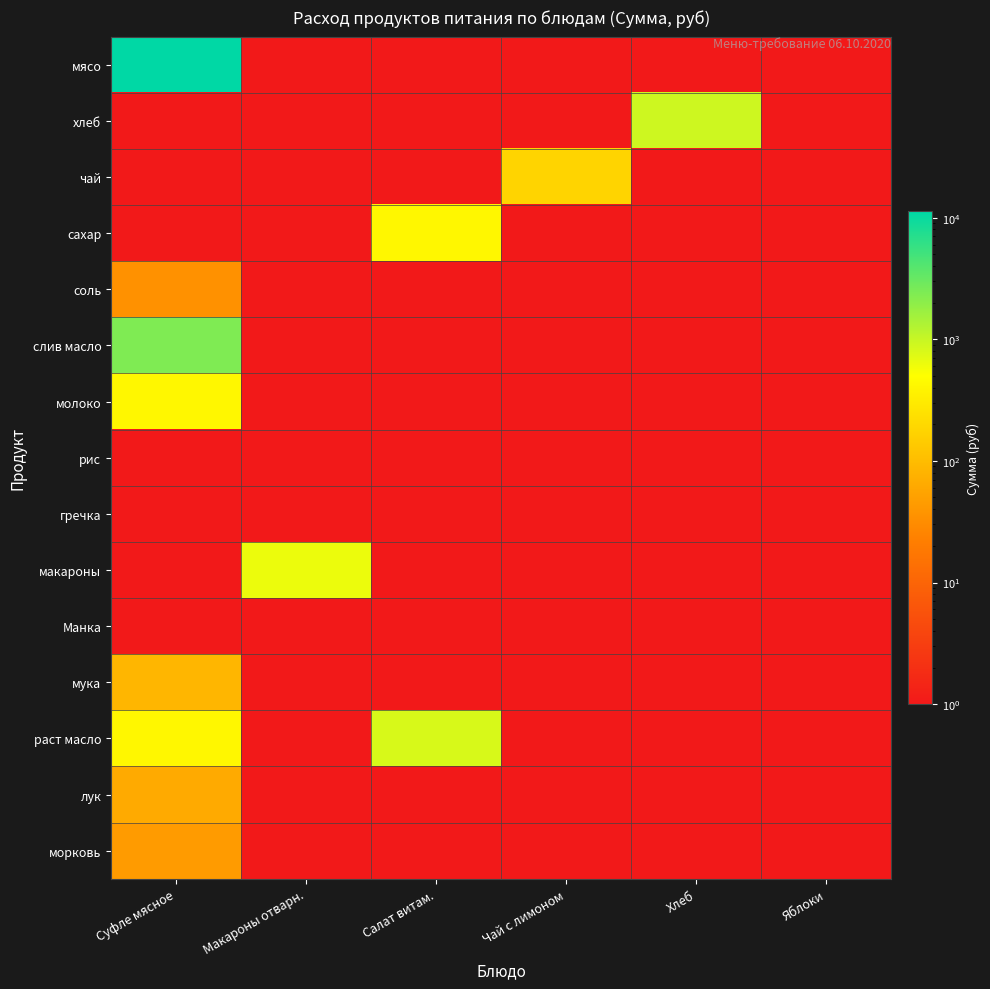

Which has a higher value, Суфле мясное or Яблоки?

Суфле мясное